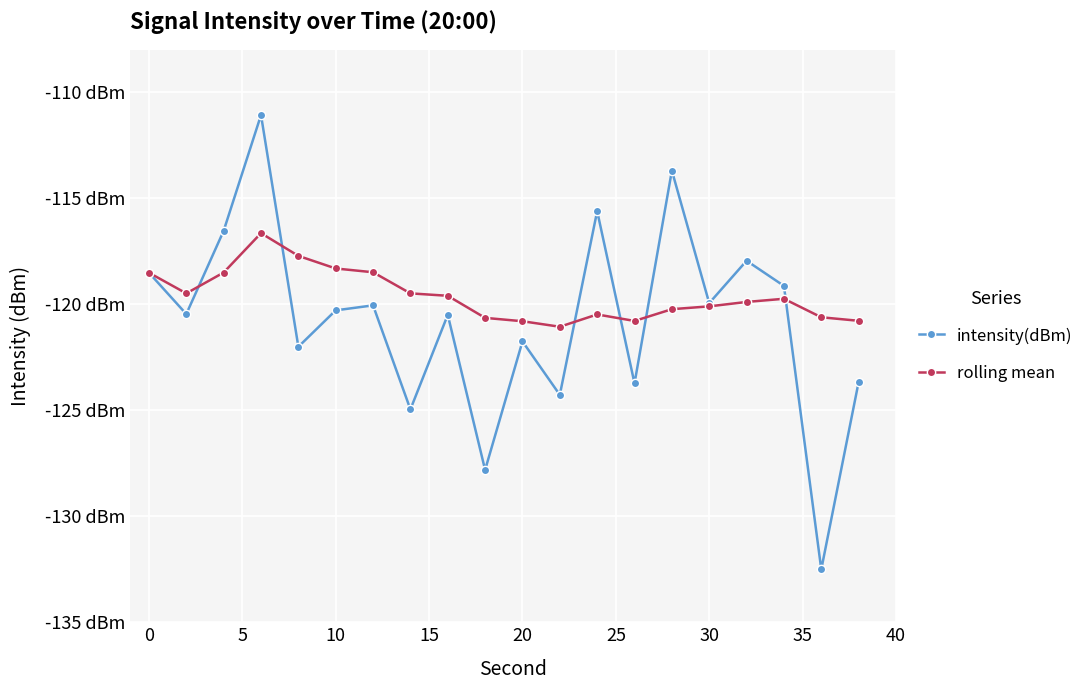

What is the difference between the maximum and second lowest values in the intensity(dBm) series?

16.7